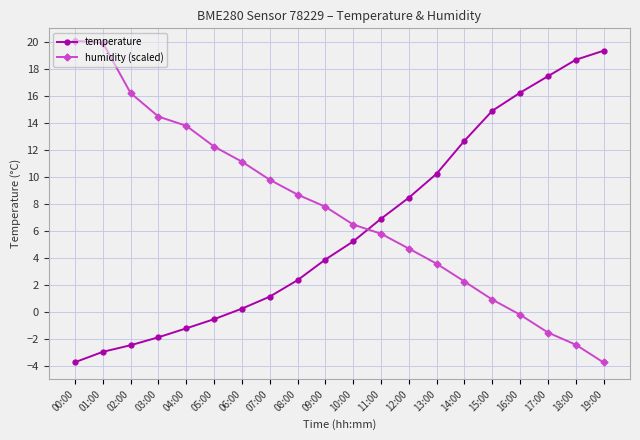

At 19:00, list the series in order from smallest to largest.

humidity (scaled), temperature